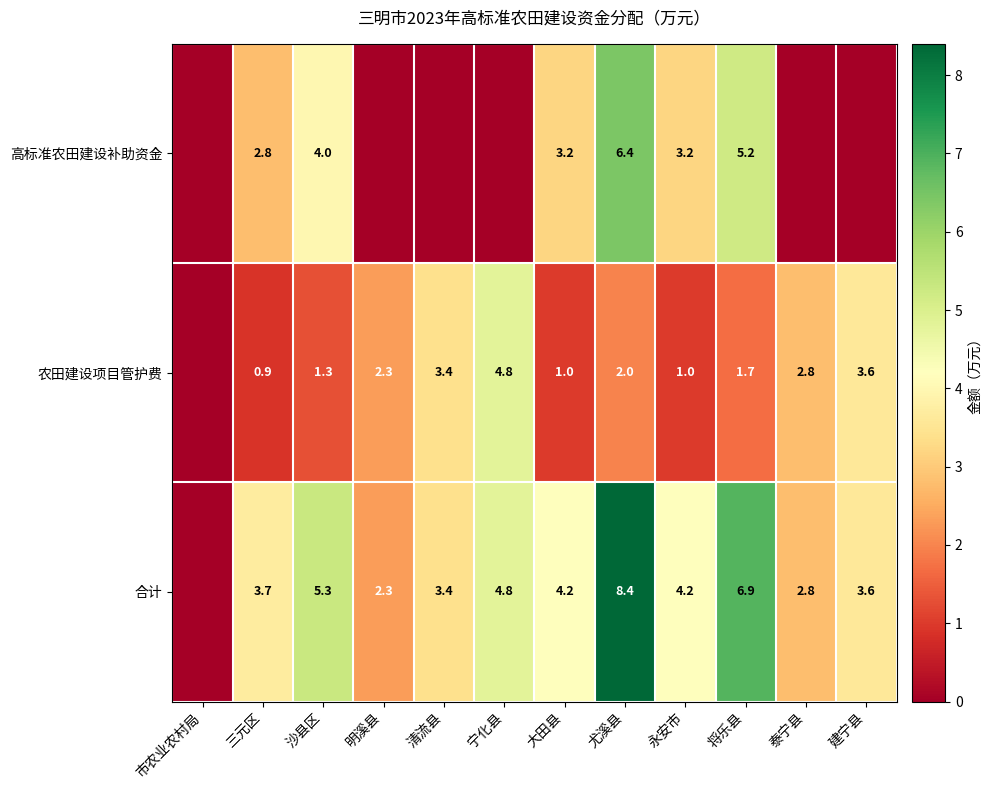

At how many categories does at least one series exceed 7?

1